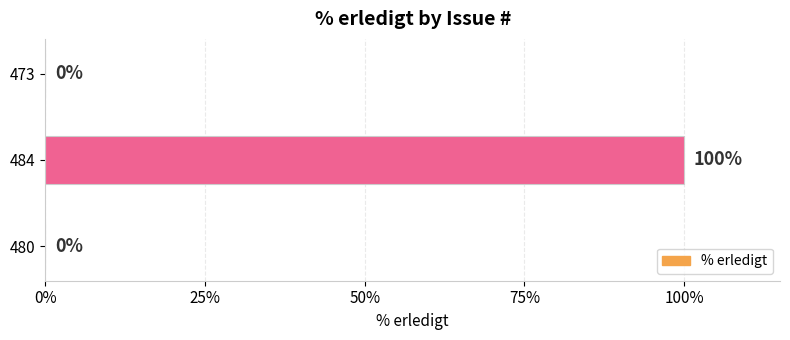

Reading bottom to top, transcribe all the data shown in this chart.

480=0	484=100	473=0